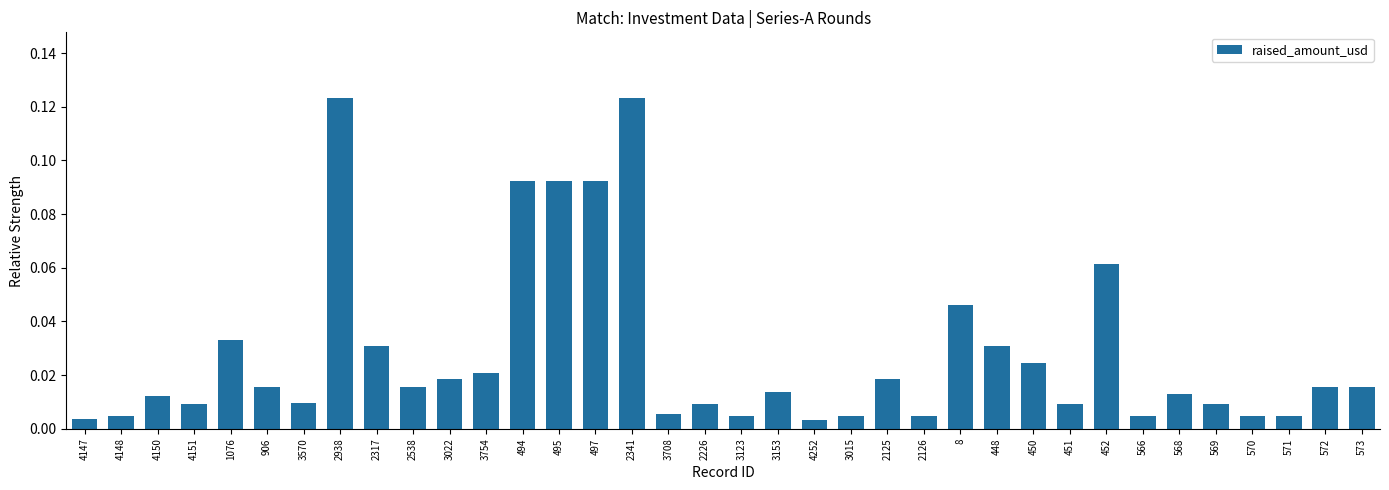

Between 4148 and 2341, which is larger?

2341